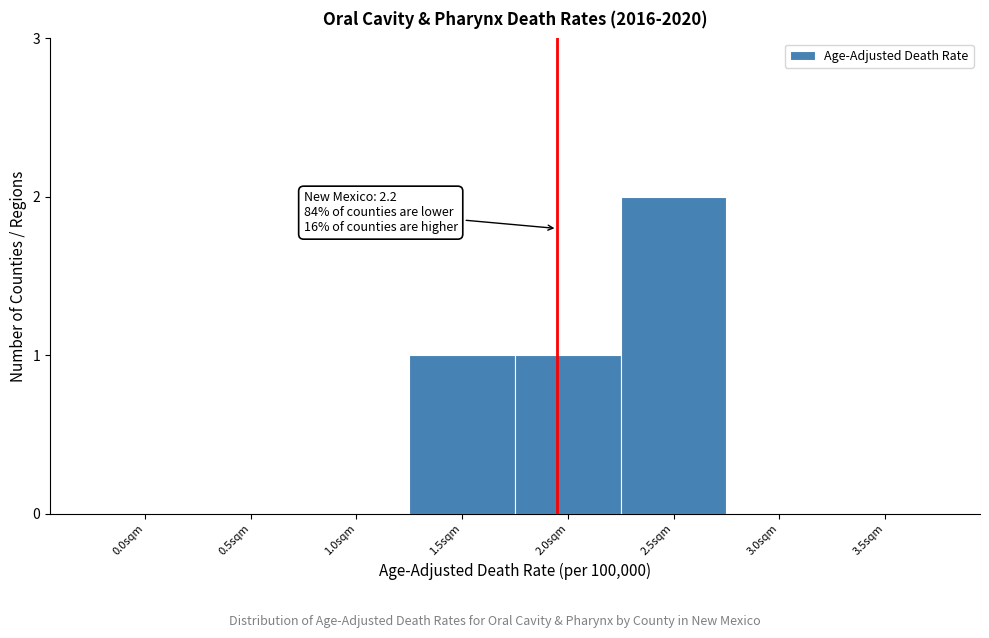

Reading left to right, list all the values displayed in this chart.

0.0sqm=0	0.5sqm=0	1.0sqm=0	1.5sqm=1	2.0sqm=1	2.5sqm=2	3.0sqm=0	3.5sqm=0